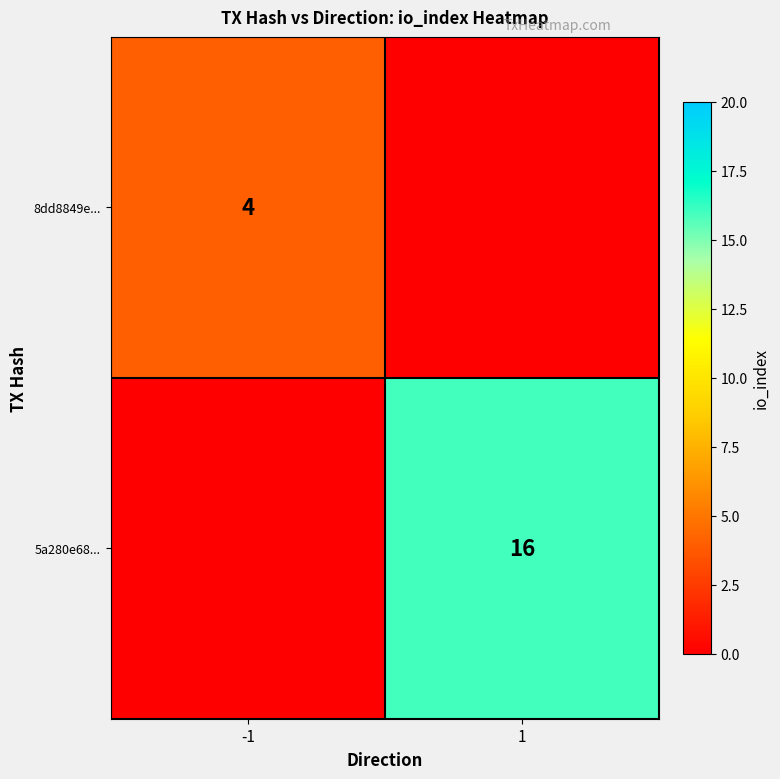

The 8dd8849e... series shows 4 at -1. True or false?

True